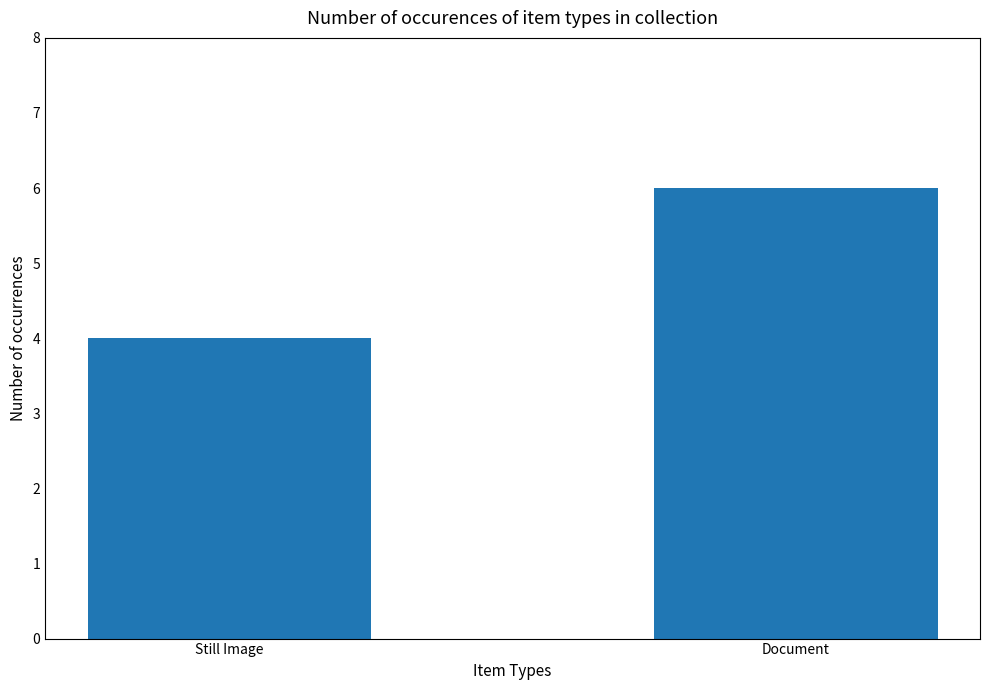

Which category has the highest value across all series?

Document